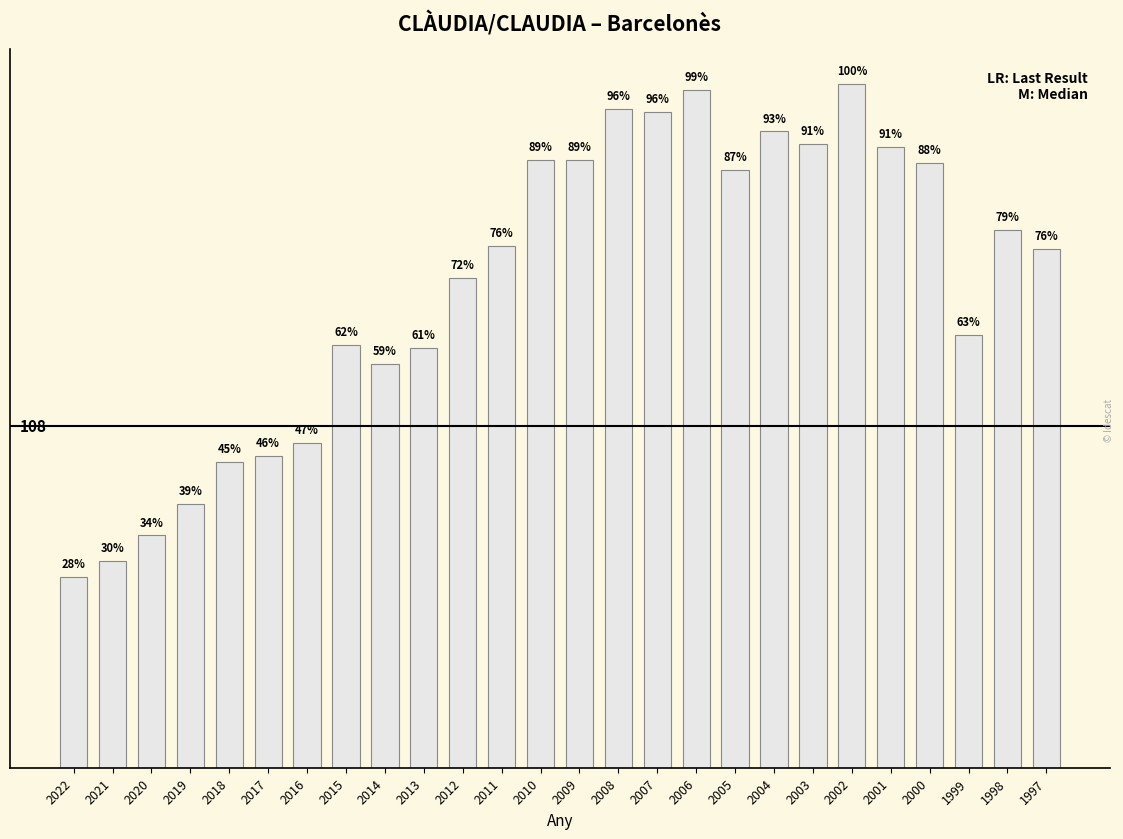

Are the bars horizontal?

No